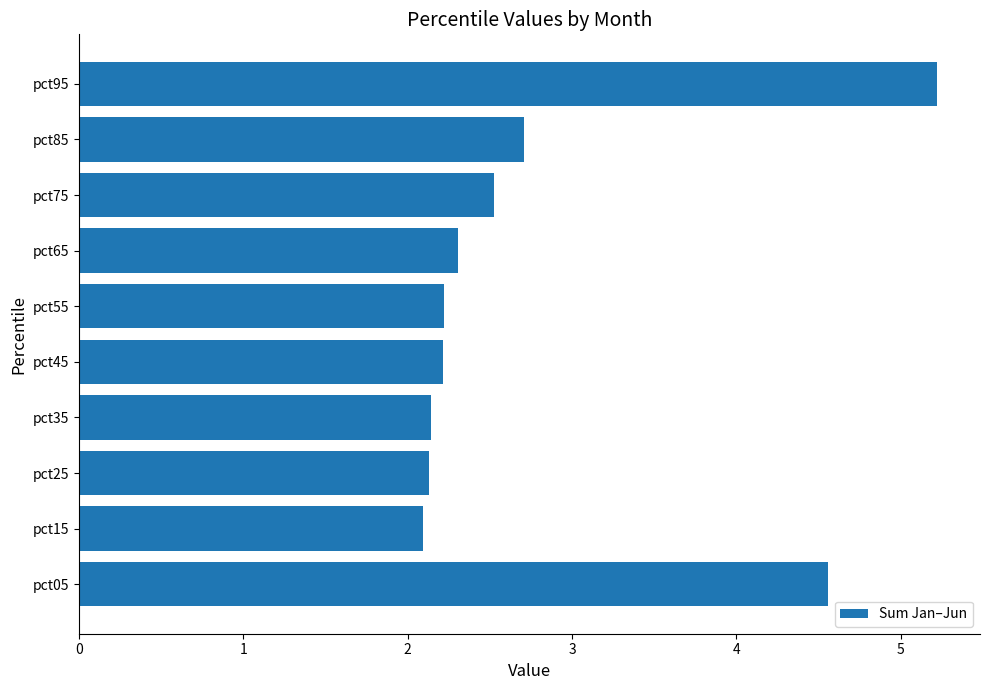

At which label is the value closest to 3?

pct85